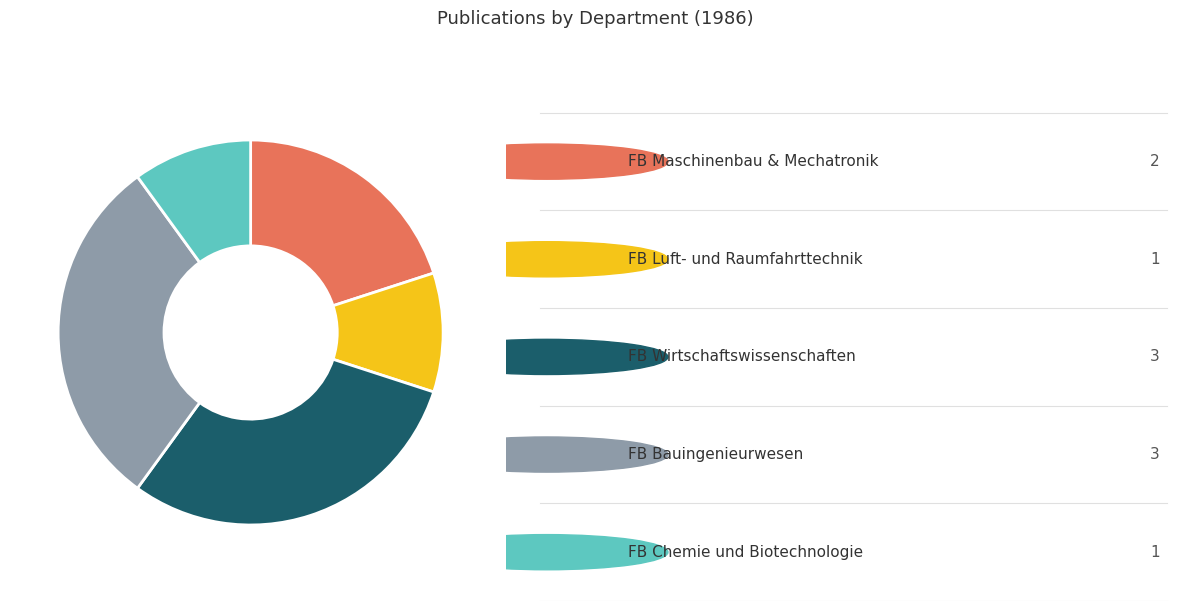

Is there any slice that represents more than half of the pie?

No